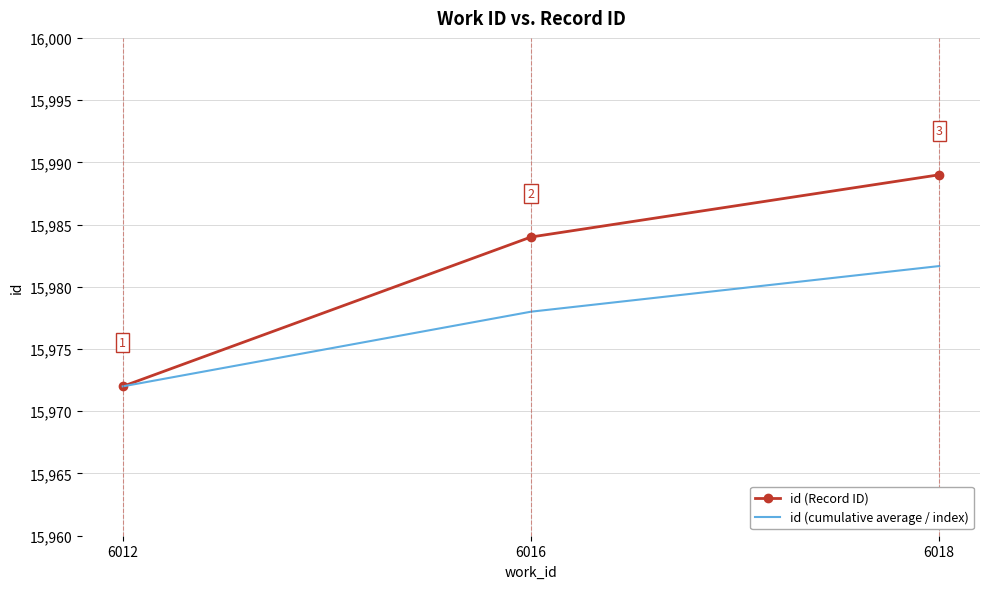

How many categories are shown in the chart?

3